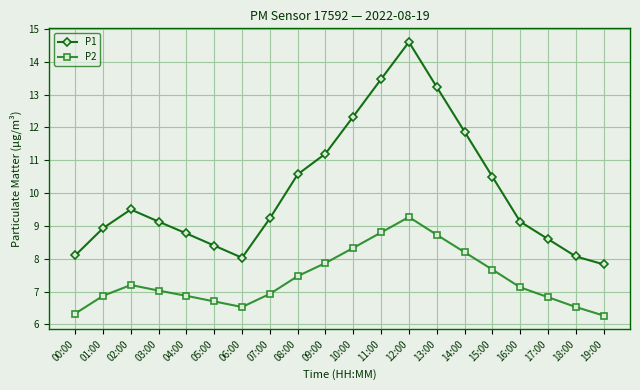

What is the difference between the second highest and second lowest values in the P1 series?

5.4